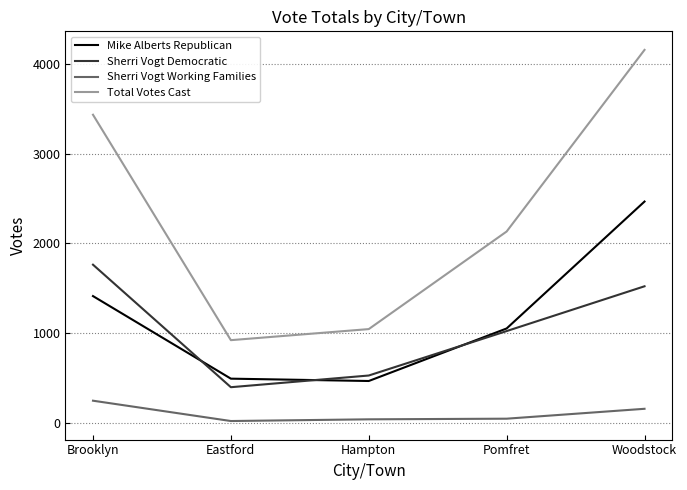

The Sherri Vogt Democratic series shows 1461 at Pomfret. True or false?

False